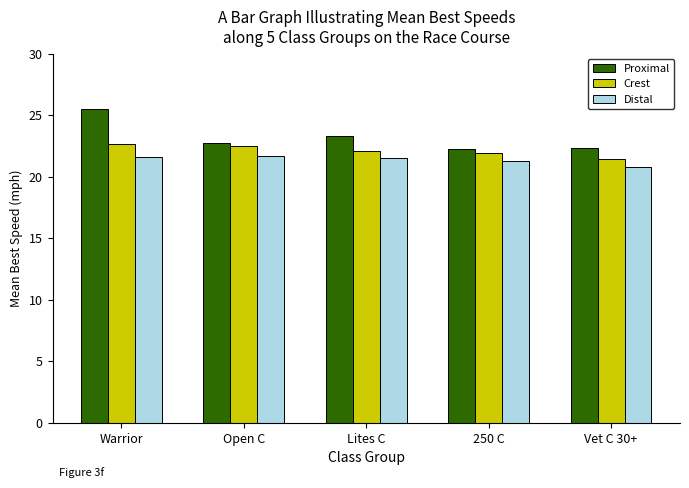

What are all the series names shown in the legend?

Proximal, Crest, Distal